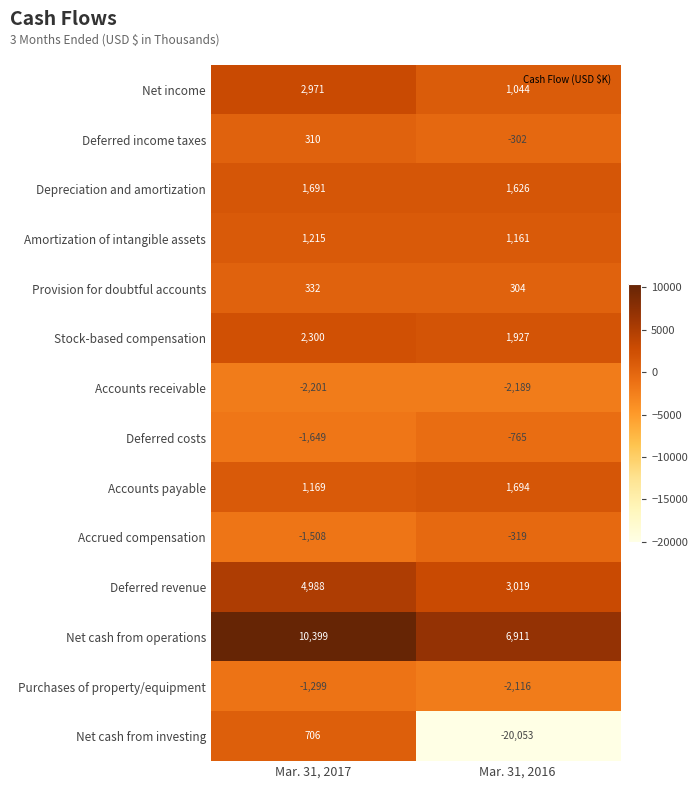

Which series has the largest total across all categories?

Net cash from operations